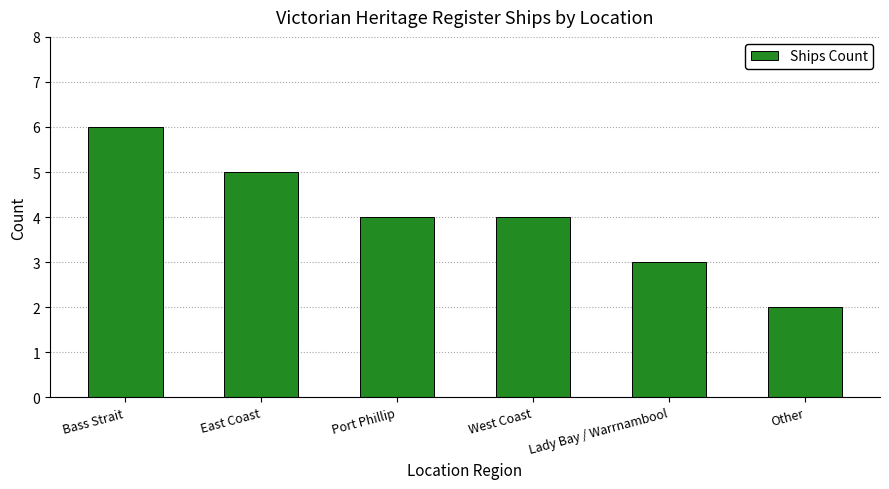

What is the change in value from Bass Strait to East Coast?

-1